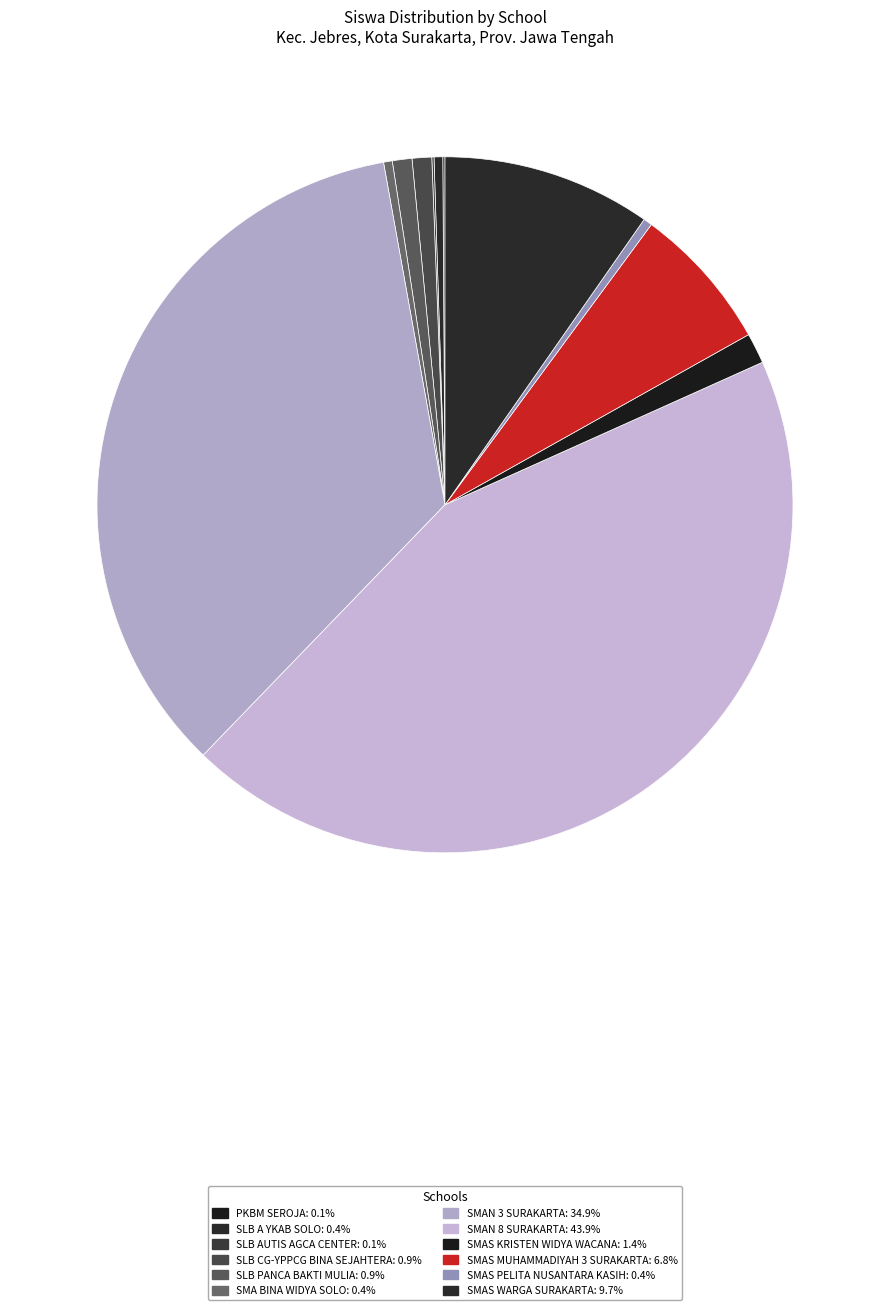

Is SMAS WARGA SURAKARTA the majority of the pie?

No